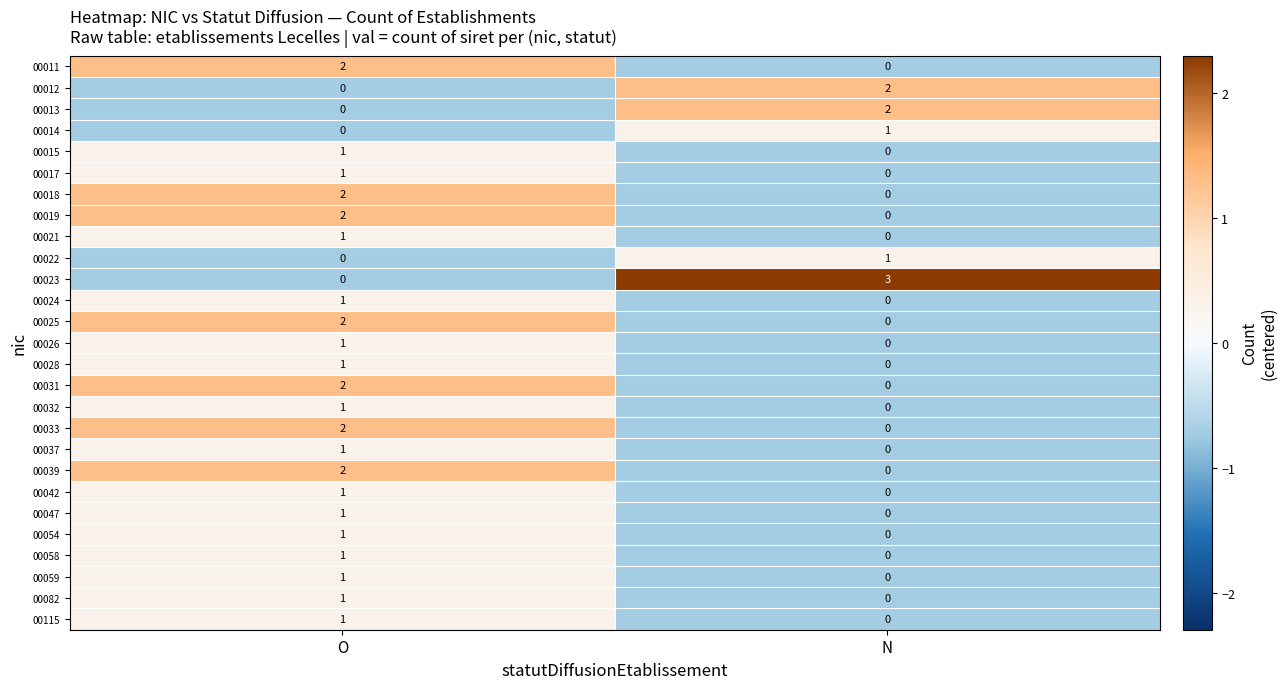

At which label is 00014 closest to 0?

O